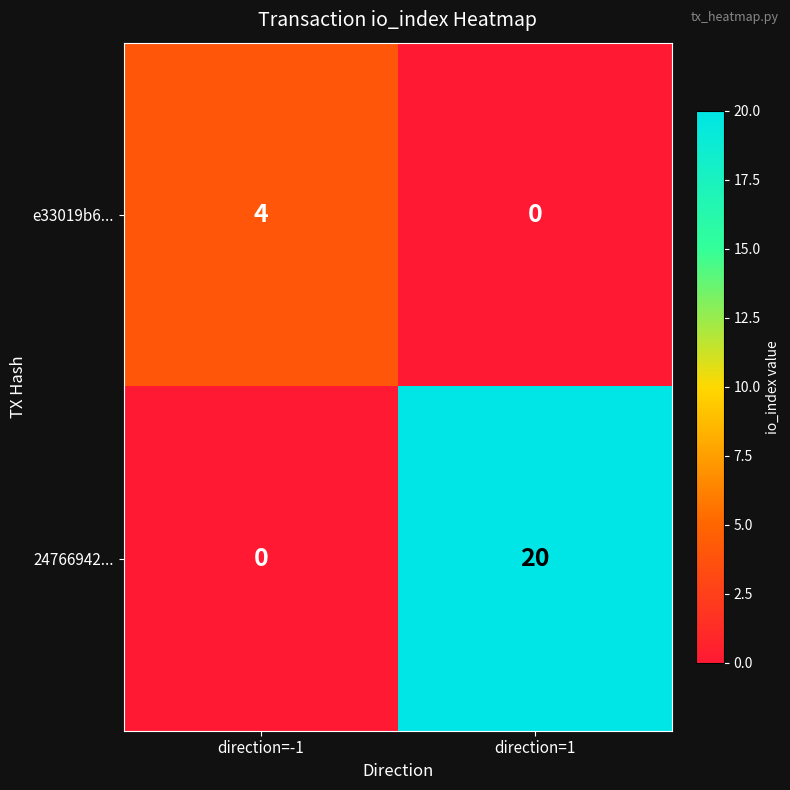

Which label corresponds to the largest value in the chart?

direction=1